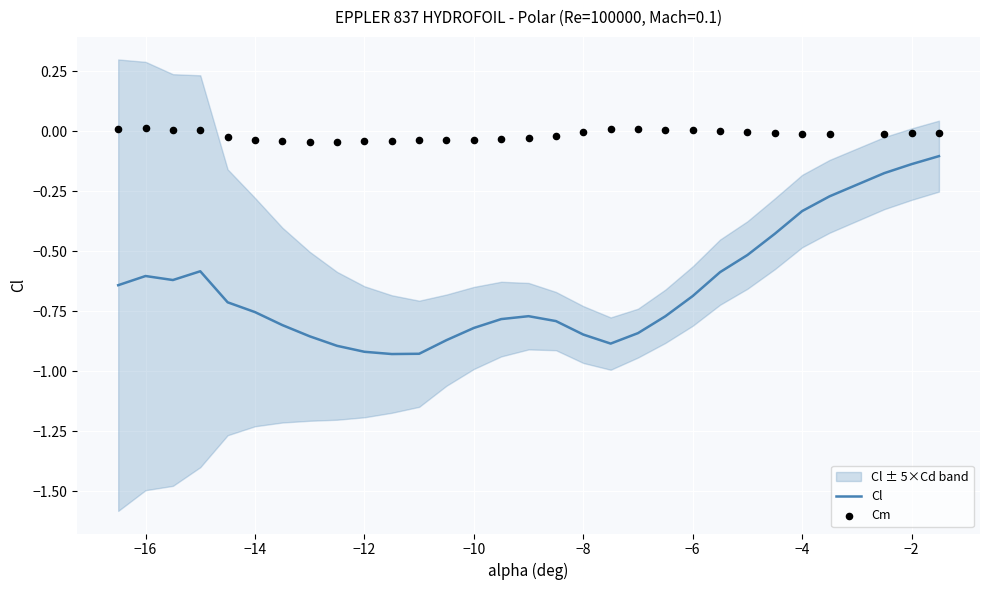

Which series contains the highest Y value?

Cm